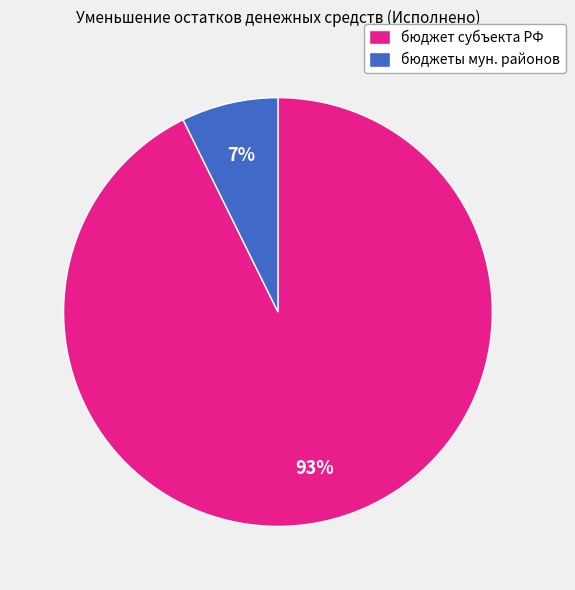

Is it true that бюджеты мун. районов is 7% of the pie?

True